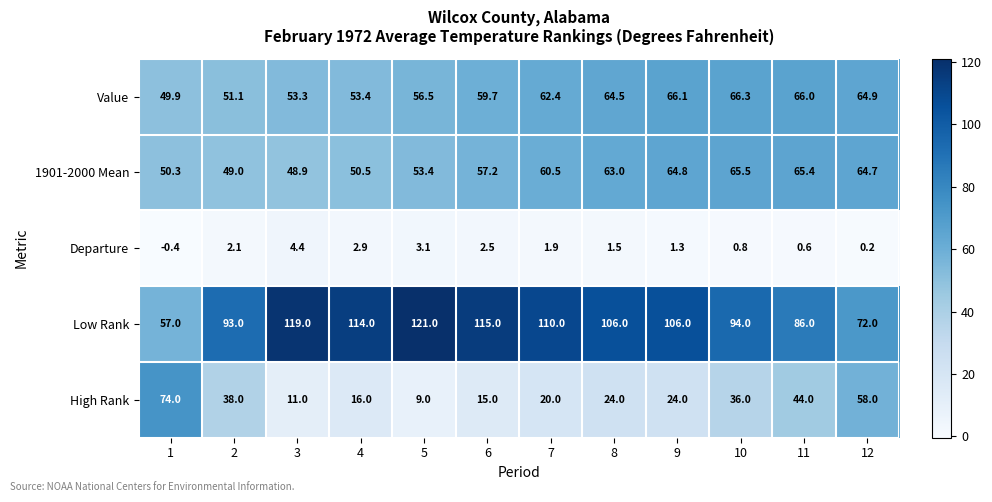

True or false: Value has a value of 66.3 at 10.

True